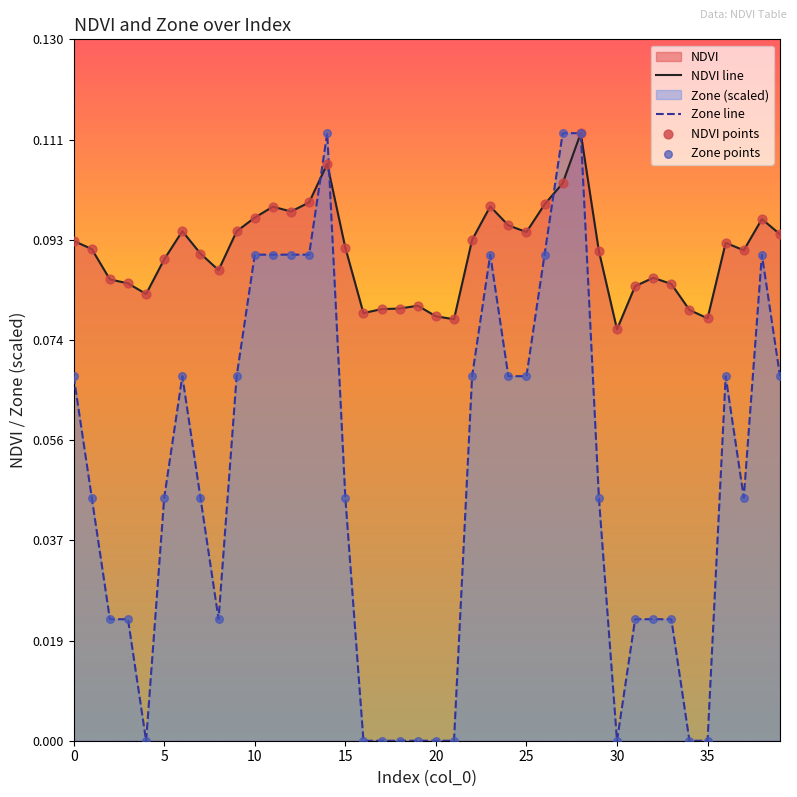

Is the value of Zone at 17 greater than the value of NDVI at 35?

No